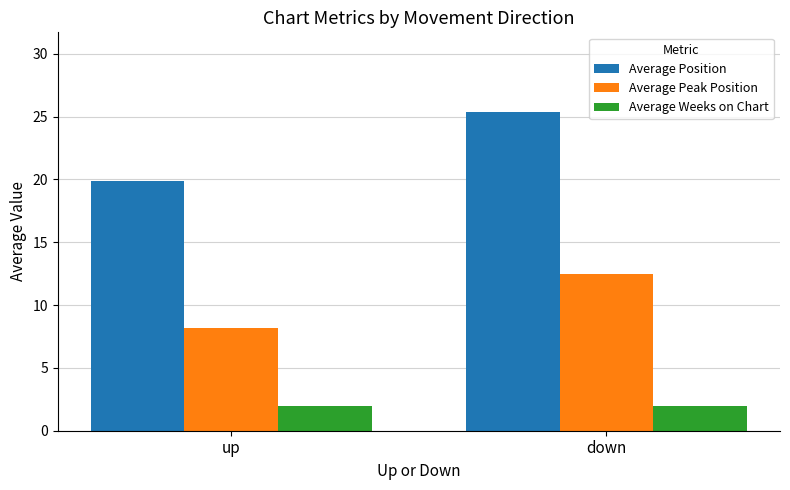

Which series has the widest spread of values?

Average Position